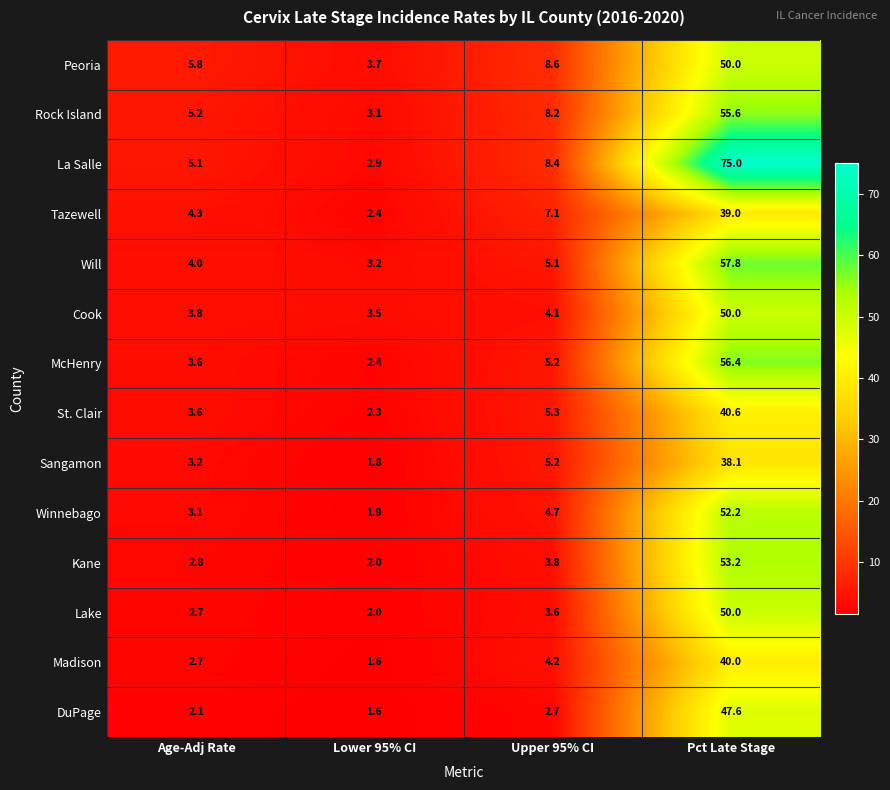

How many categories are shown in the chart?

4